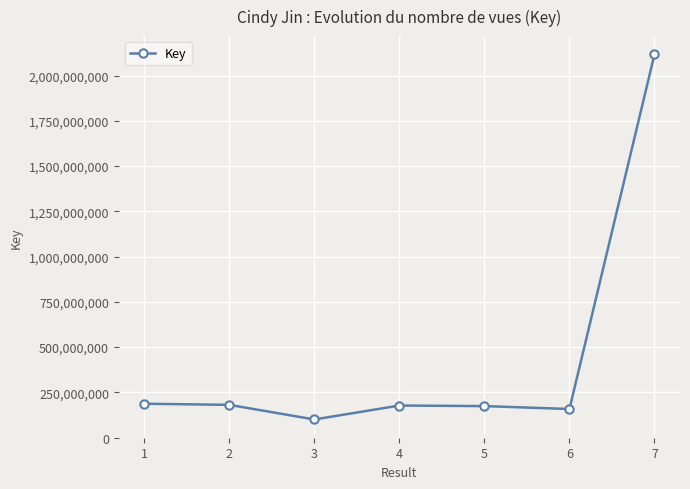

What is the value of the 5th point from the left?

174057865